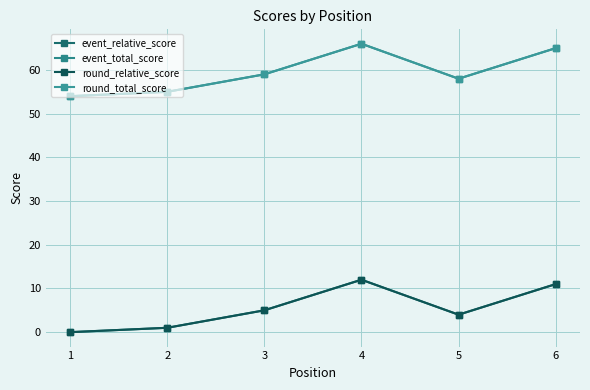

Is it true that round_total_score equals 59 at 3?

True